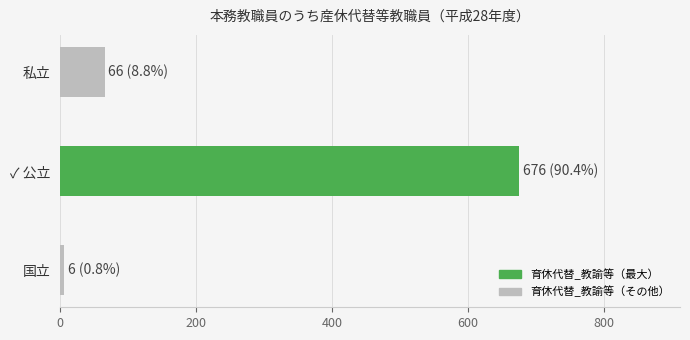

Between 国立 and ✓ 公立, which is larger?

✓ 公立